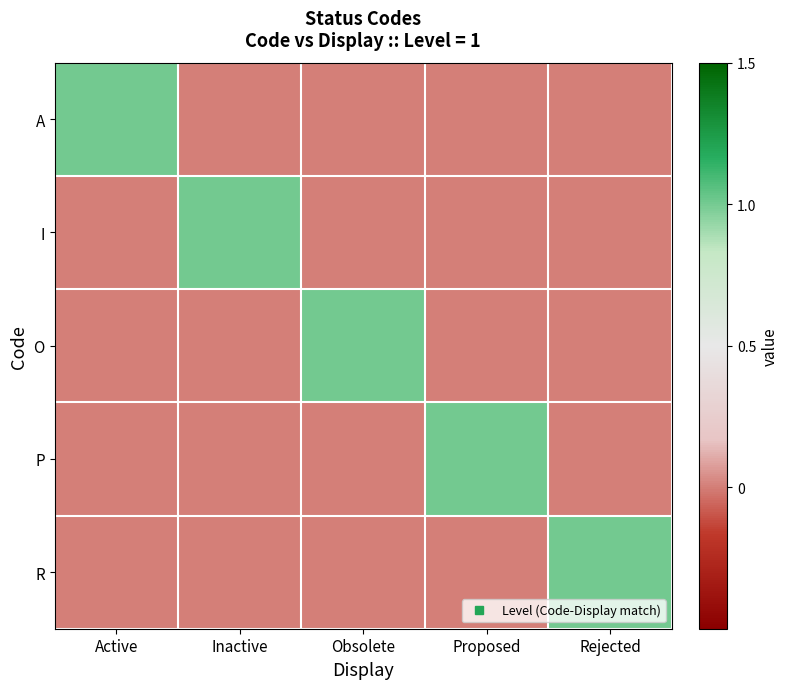

At Proposed, list the series in order from largest to smallest.

P, A, I, O, R